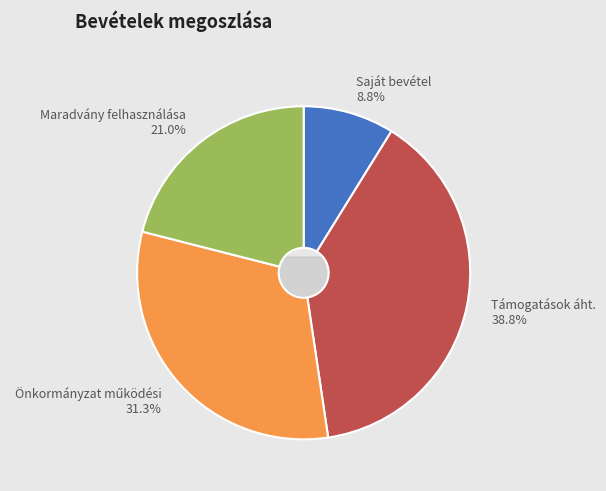

What percentage is the Támogatások áht. slice, to the nearest percent?

39%